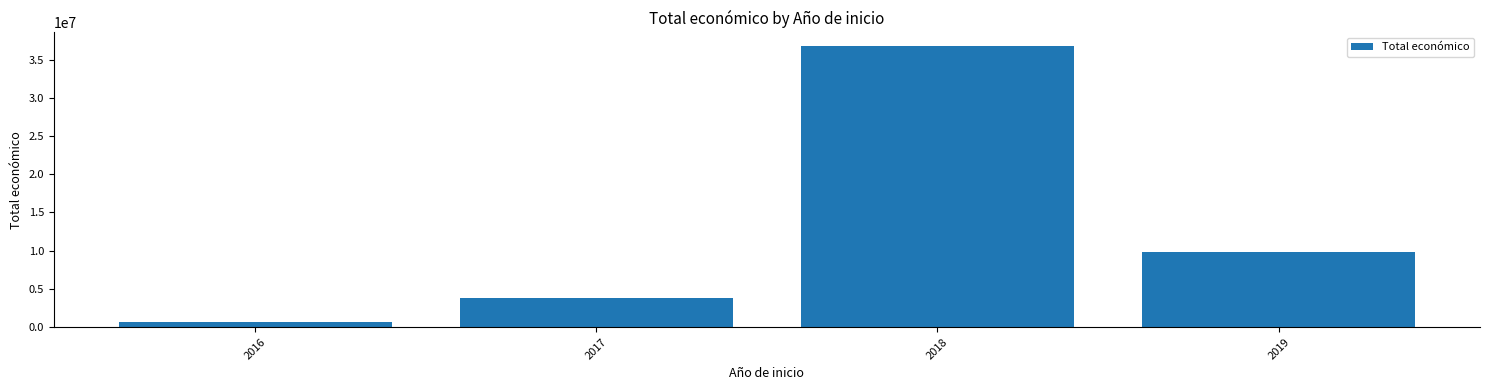

At which label does the data first exceed 9847932?

2018